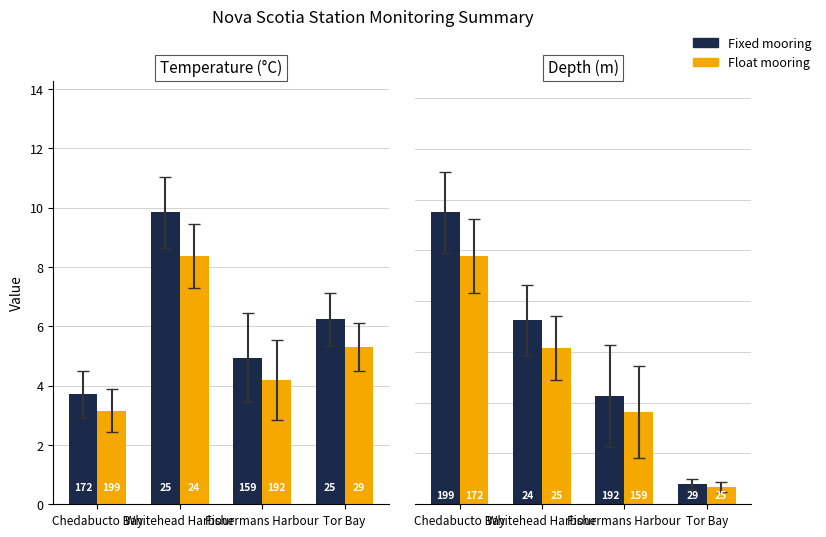

At which category is the sum across all series the highest?

Chedabucto Bay